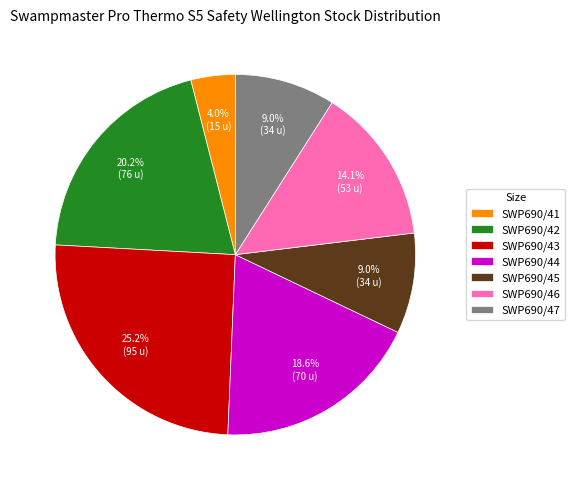

Is it true that SWP690/44 is 29% of the pie?

False